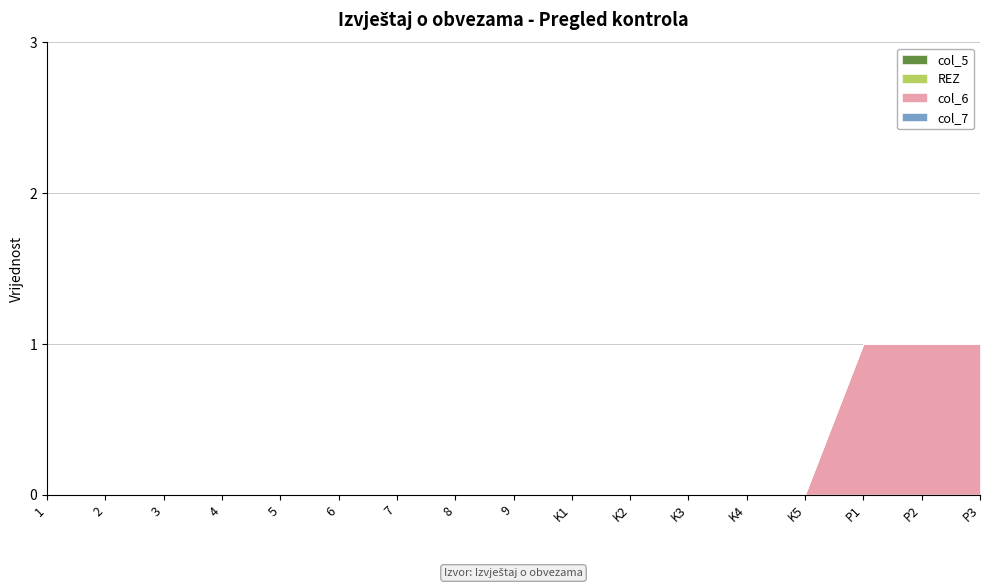

Which series has the largest range (max minus min)?

col_6